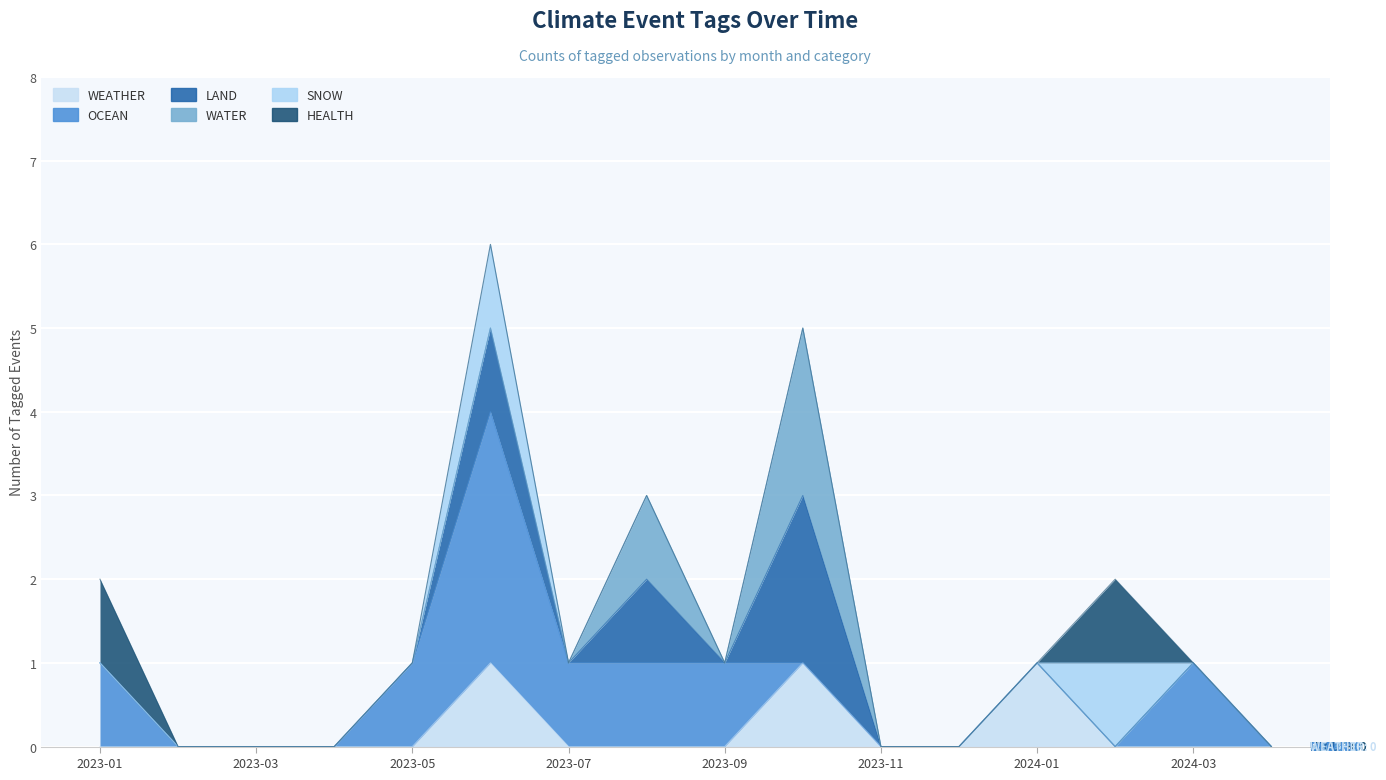

What is the difference between the second highest and second lowest values in the LAND series?

1